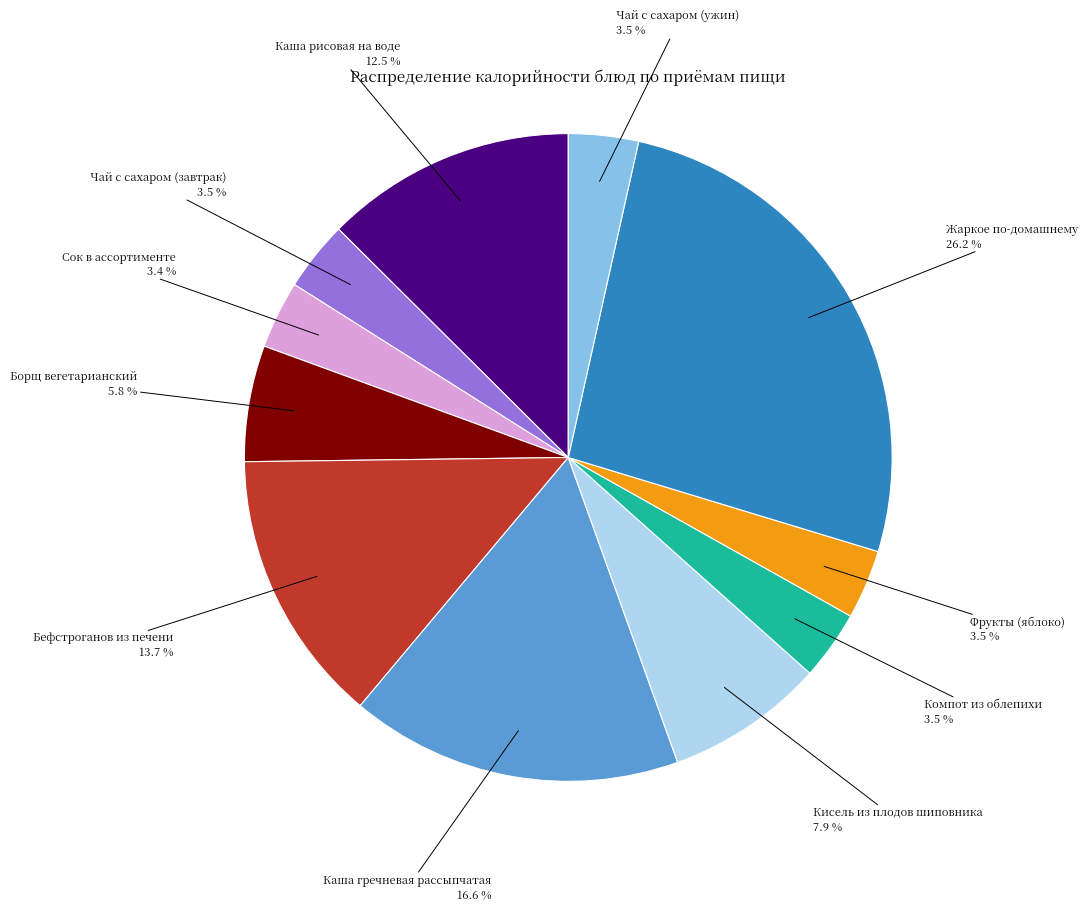

To the nearest percent, what portion does Жаркое по-домашнему represent?

26%